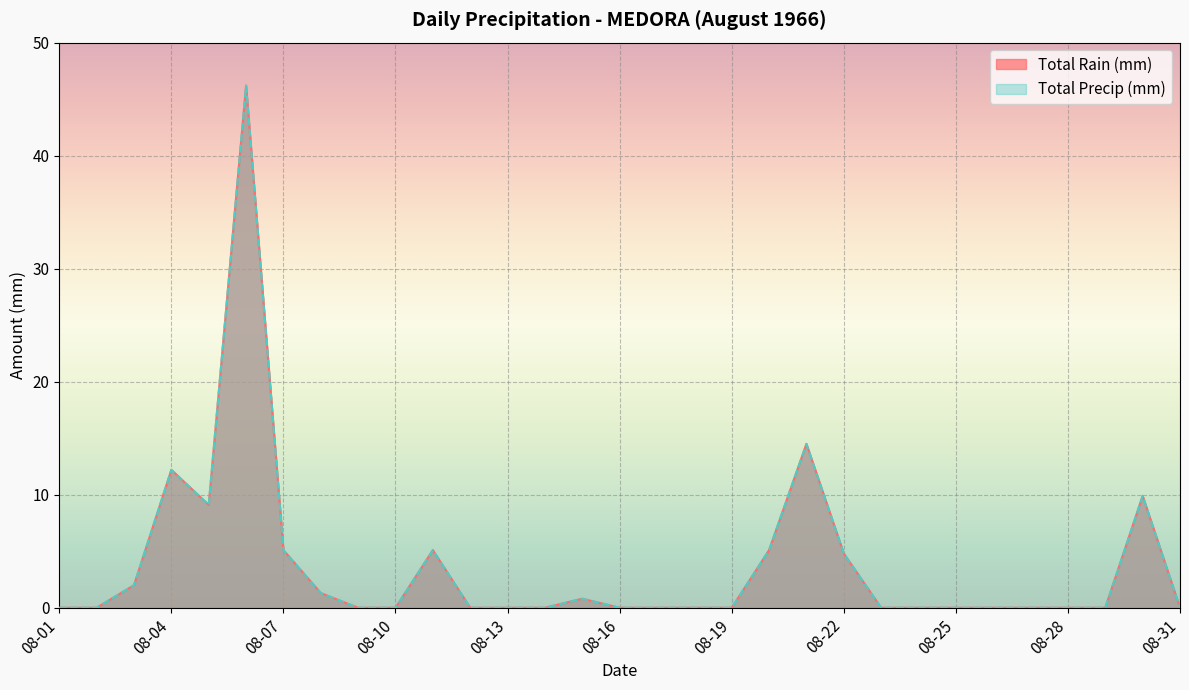

How many lines are shown in the chart?

2